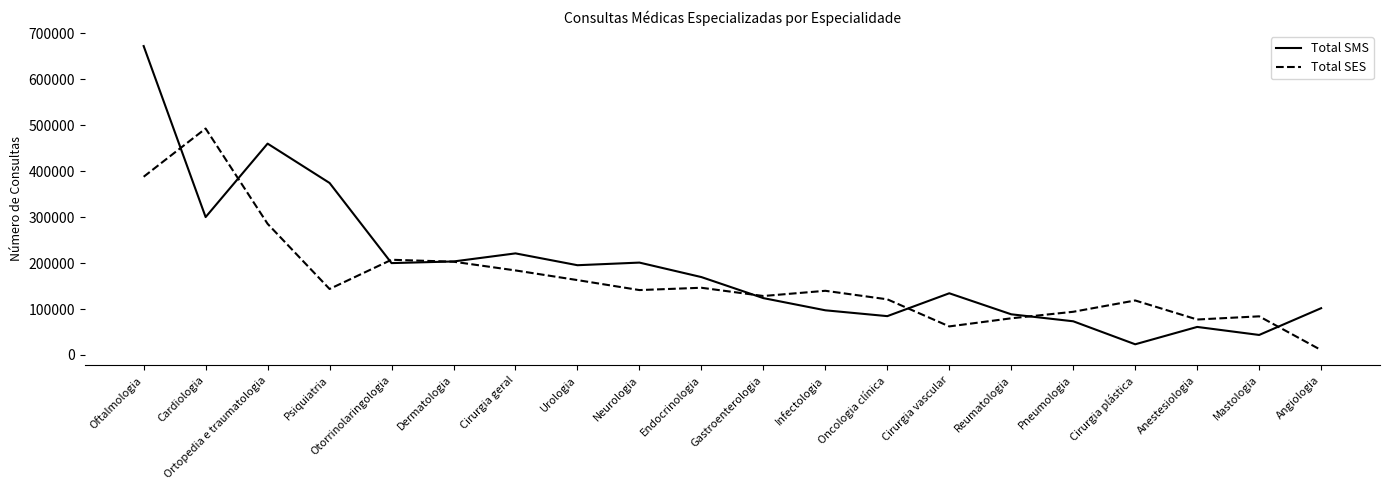

What is the maximum value shown in the chart?

672269